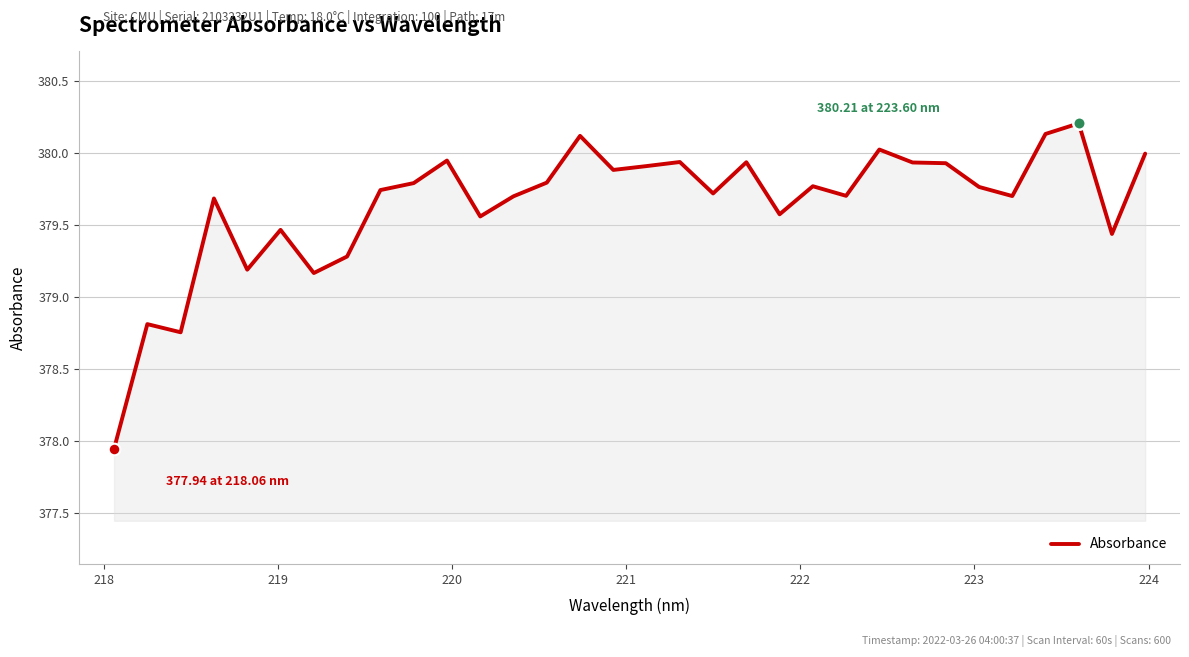

What is the greatest value displayed?

380.2